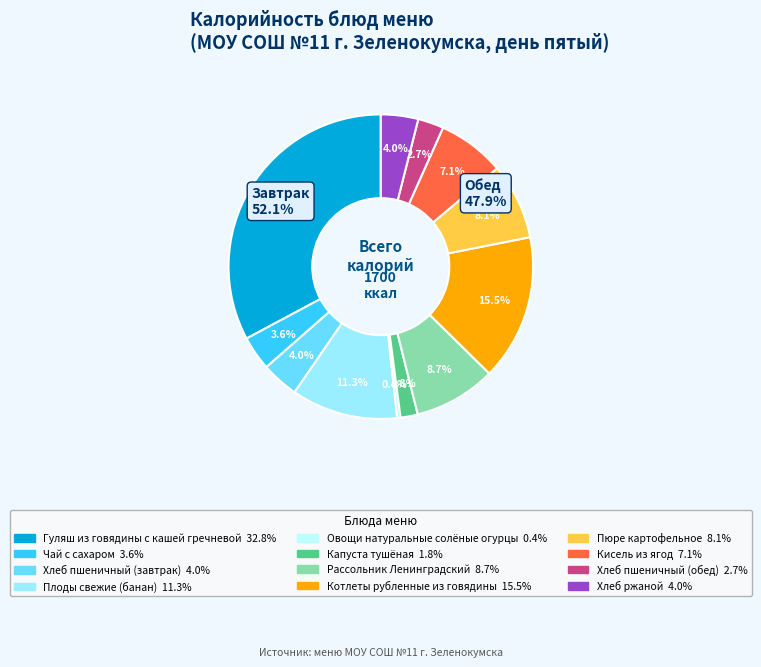

The Хлеб ржаной slice represents 4% of the pie. True or false?

True